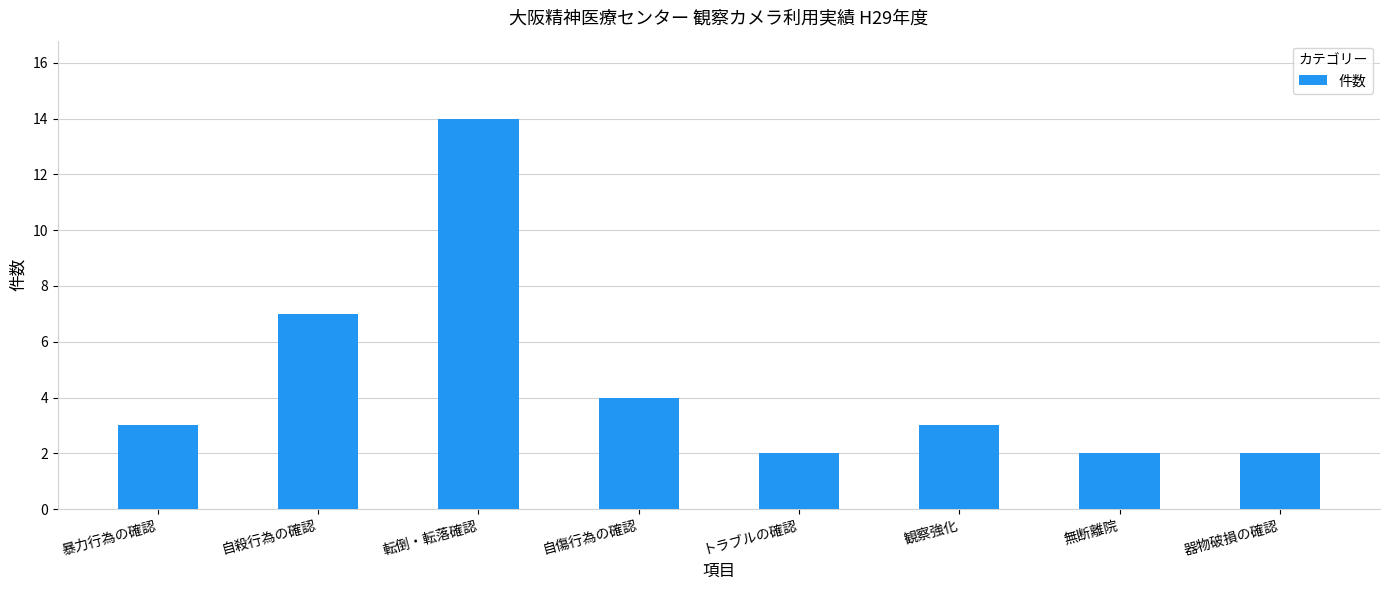

Reading left to right, transcribe all the data shown in this chart.

3	7	14	4	2	3	2	2